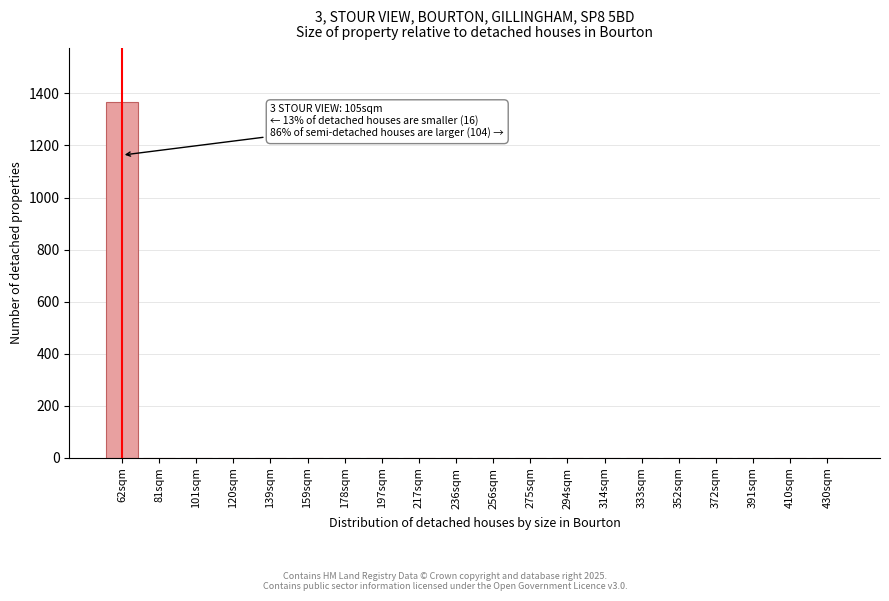

Reading right to left, what are all the values shown in this chart?

430sqm=0	410sqm=0	391sqm=0	372sqm=0	352sqm=0	333sqm=0	314sqm=0	294sqm=0	275sqm=0	256sqm=0	236sqm=0	217sqm=0	197sqm=0	178sqm=0	159sqm=0	139sqm=0	120sqm=0	101sqm=0	81sqm=0	62sqm=1368